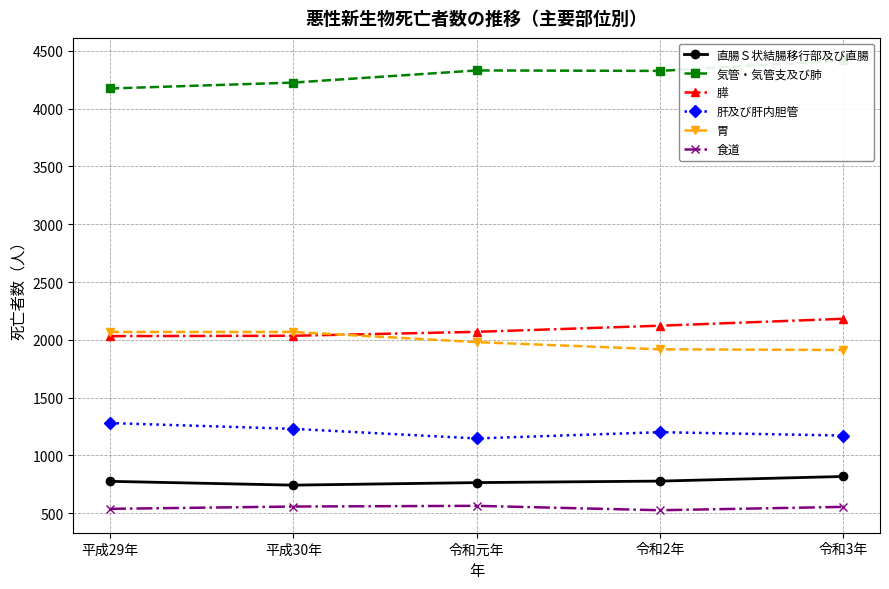

Reading left to right, list all the values displayed in this chart.

直腸Ｓ状結腸移行部及び直腸: 776	743	765	778	818
気管・気管支及び肺: 4174	4225	4330	4326	4417
膵: 2032	2035	2069	2122	2182
肝及び肝内胆管: 1280	1230	1147	1201	1172
胃: 2068	2068	1980	1918	1912
食道: 538	558	564	526	555